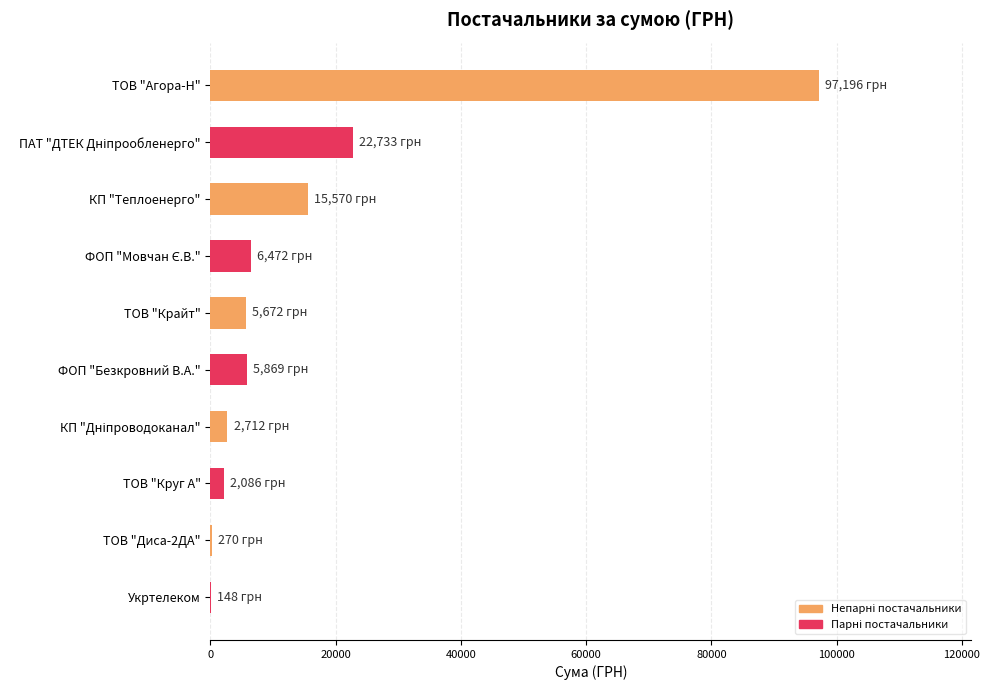

Which label corresponds to the largest value in the chart?

ТОВ "Агора-Н"